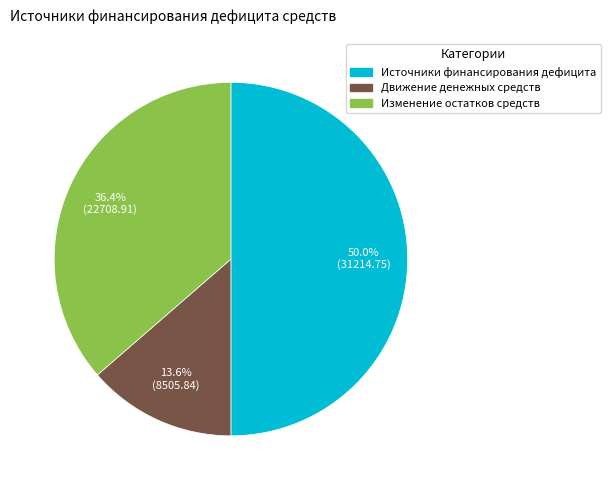

To the nearest percent, what portion does Изменение остатков средств represent?

36%